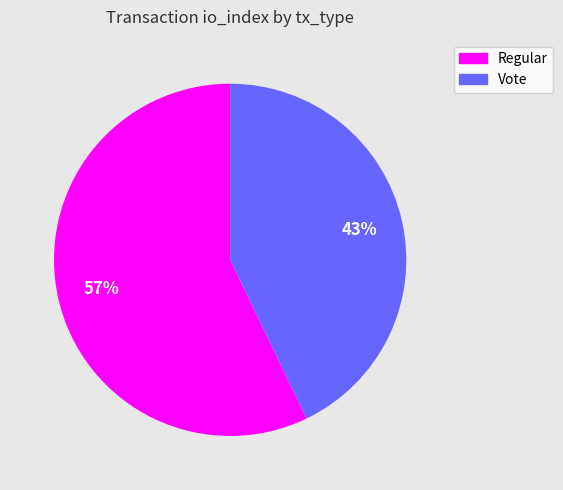

To the nearest percent, what percentage of the pie is Regular?

57%